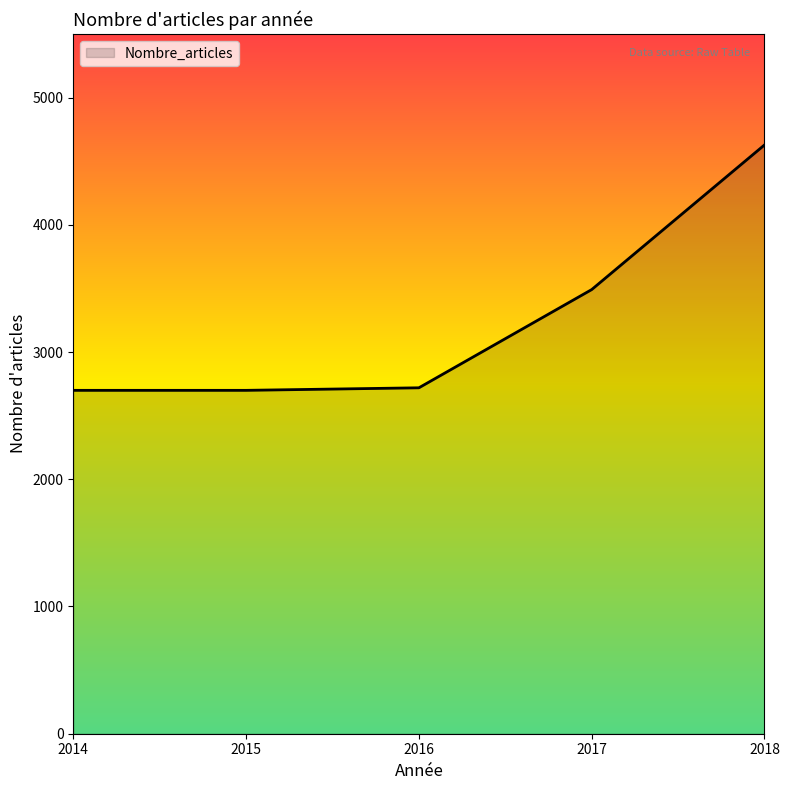

Approximately how many times larger is the value at 2015 compared to 2018?

0.6